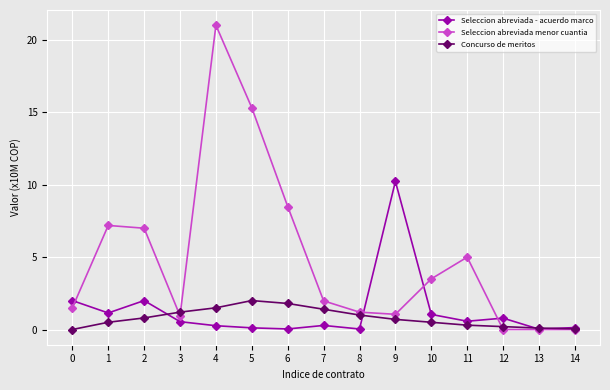

Rank the series by their maximum value, from highest to lowest.

Seleccion abreviada menor cuantia, Seleccion abreviada - acuerdo marco, Concurso de meritos